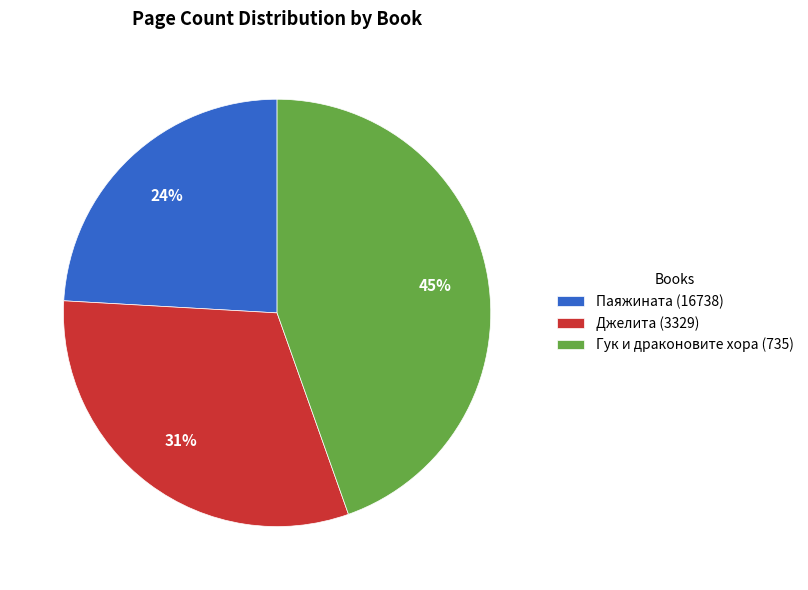

Is it true that Джелита (3329) is 31% of the pie?

True